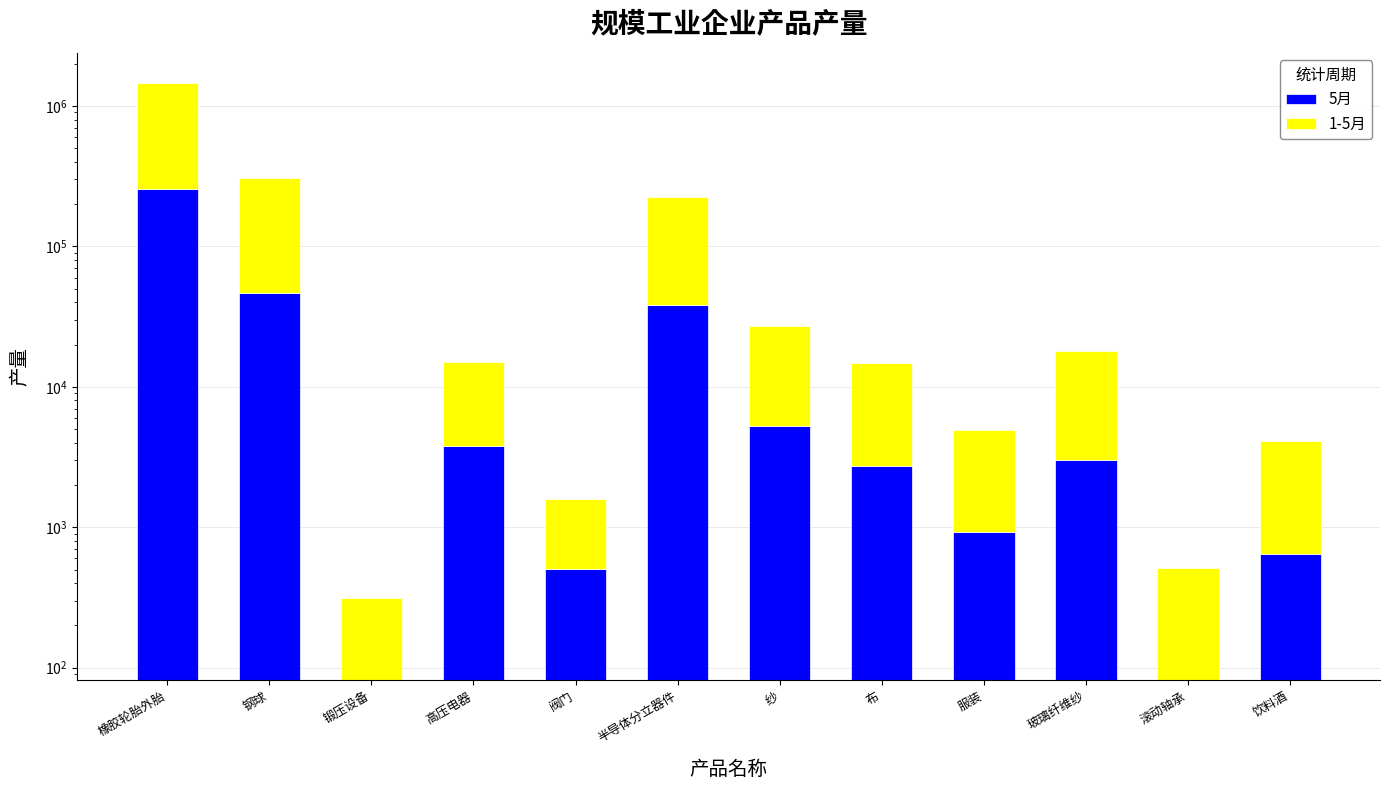

What is the total value across all series at 饮料酒?

4126.0